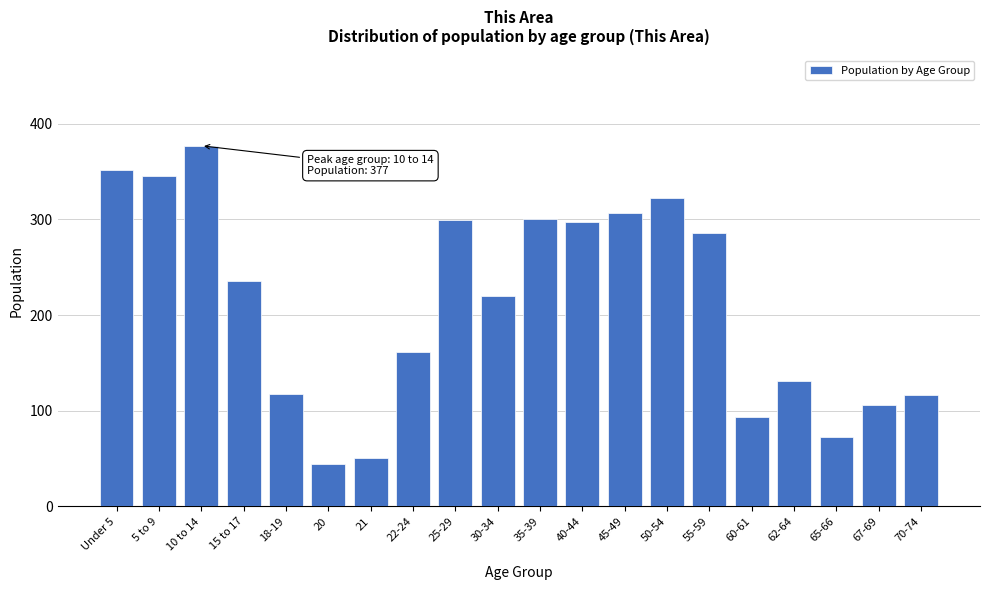

What is the greatest value displayed?

377